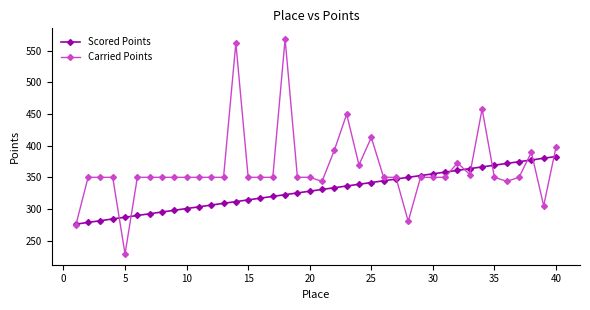

List the series in order of their overall mean, lowest first.

Scored Points, Carried Points